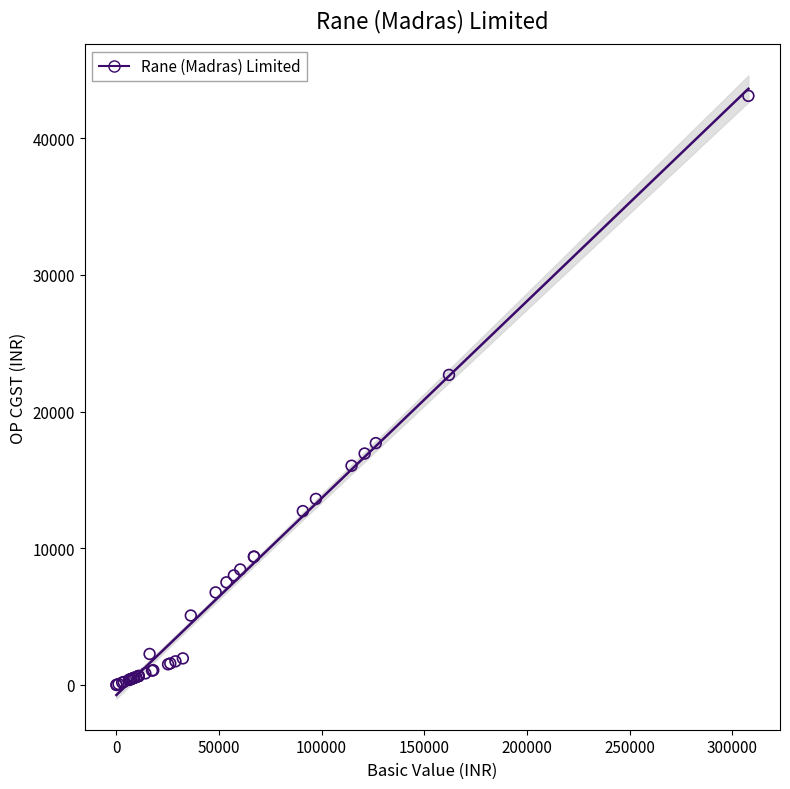

What Y value in the scatter plot is closest to 21552?

22685.6